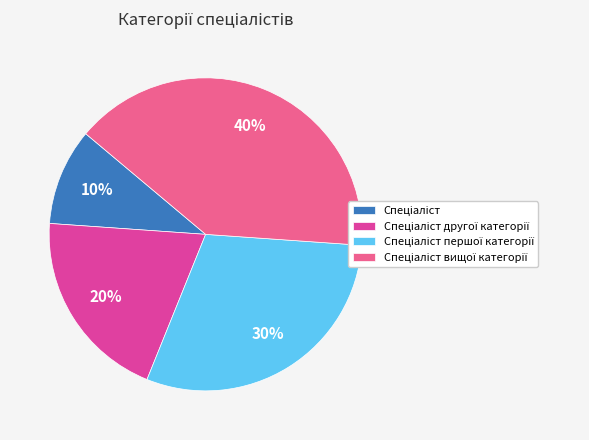

Is the sum of Спеціаліст and Спеціаліст першої категорії greater than half?

No